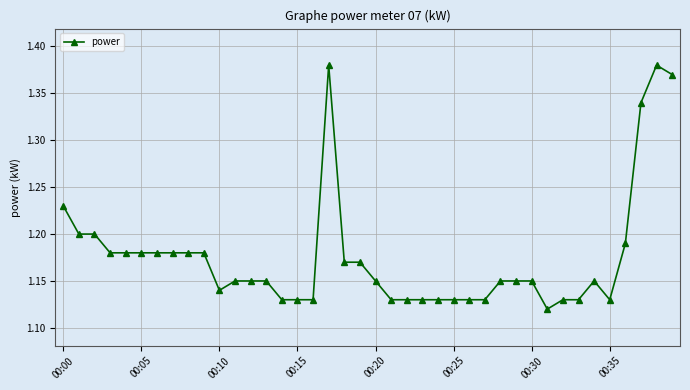

What is the sum of all values?

47.0